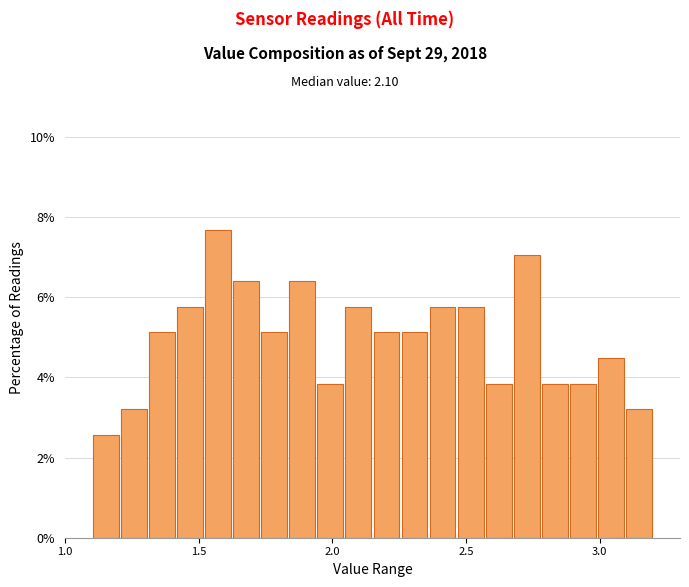

Around what value on the x-axis is the tallest bar? Give the approximate position of its centre, as read against the axis.

1.55